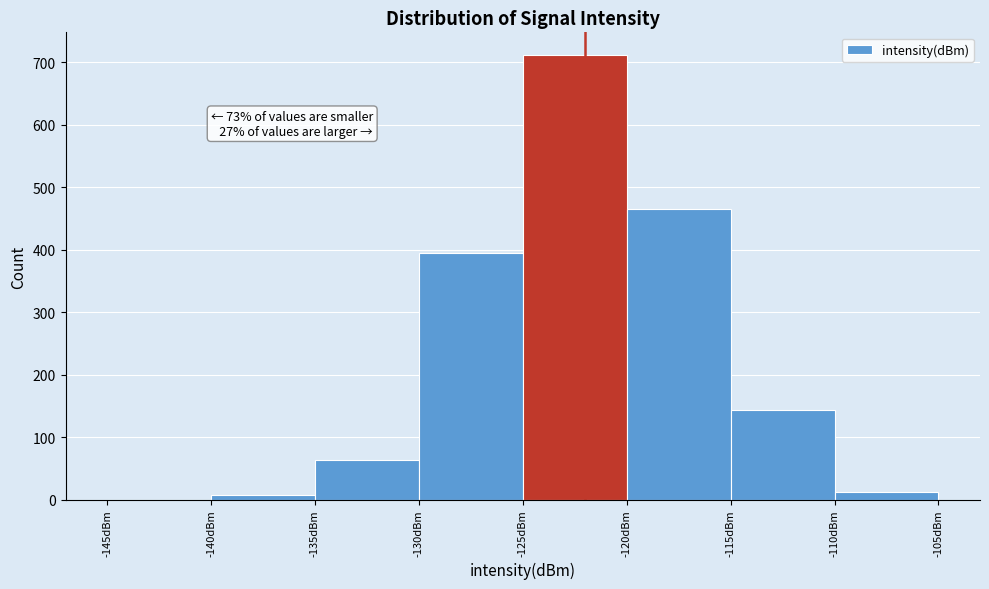

Over which range of the x-axis is the bar tallest?

-125 to -120